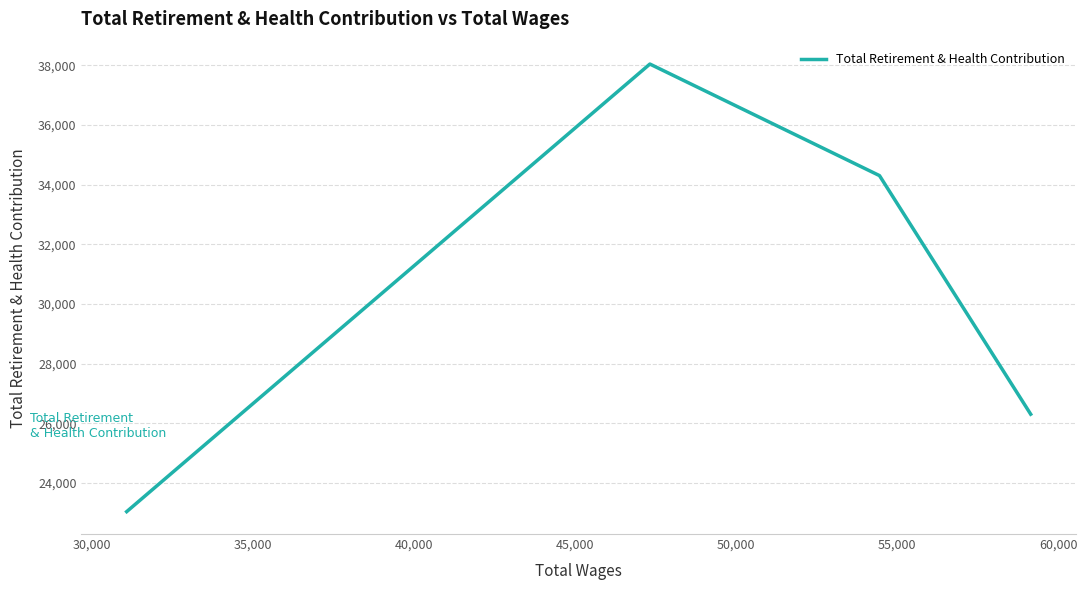

Count the values in the range 26310 to 38046.

3